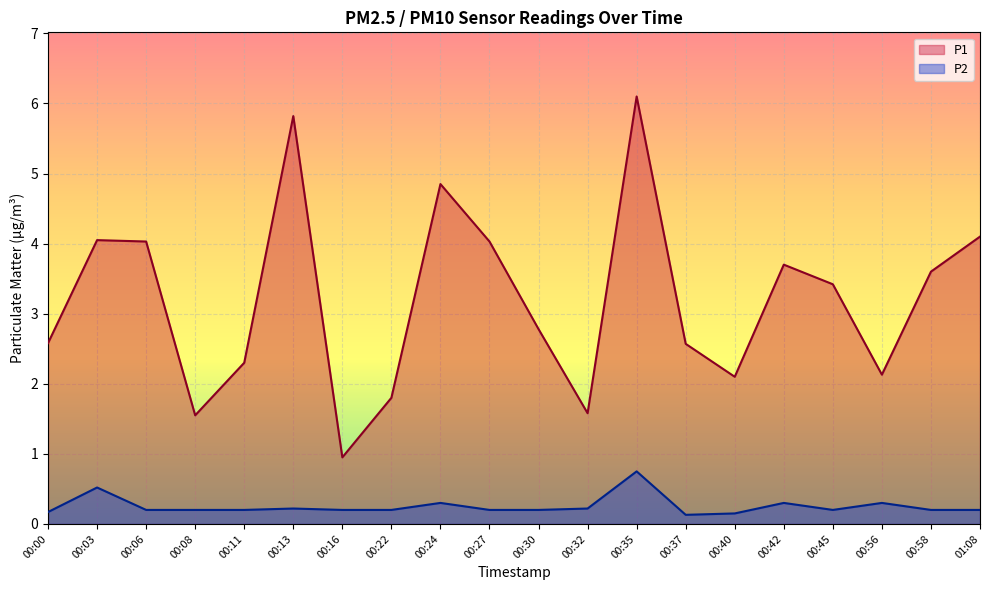

What is the label of the 20th point from the right?

00:00